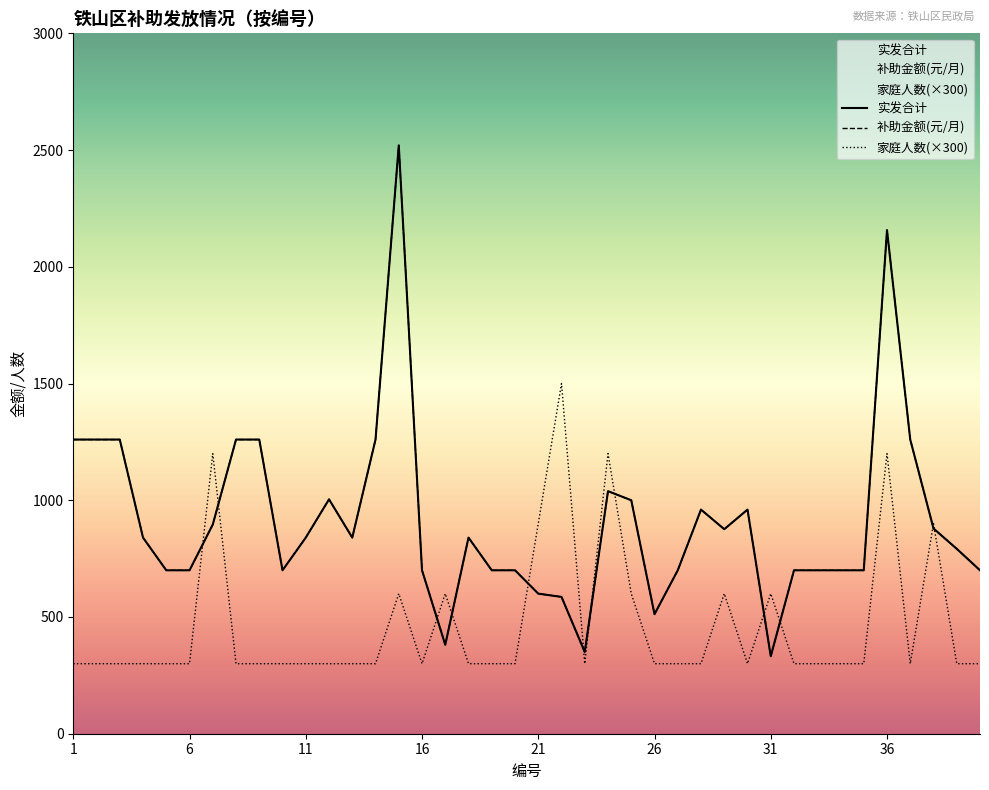

Between 12 and 13, which is larger?

12